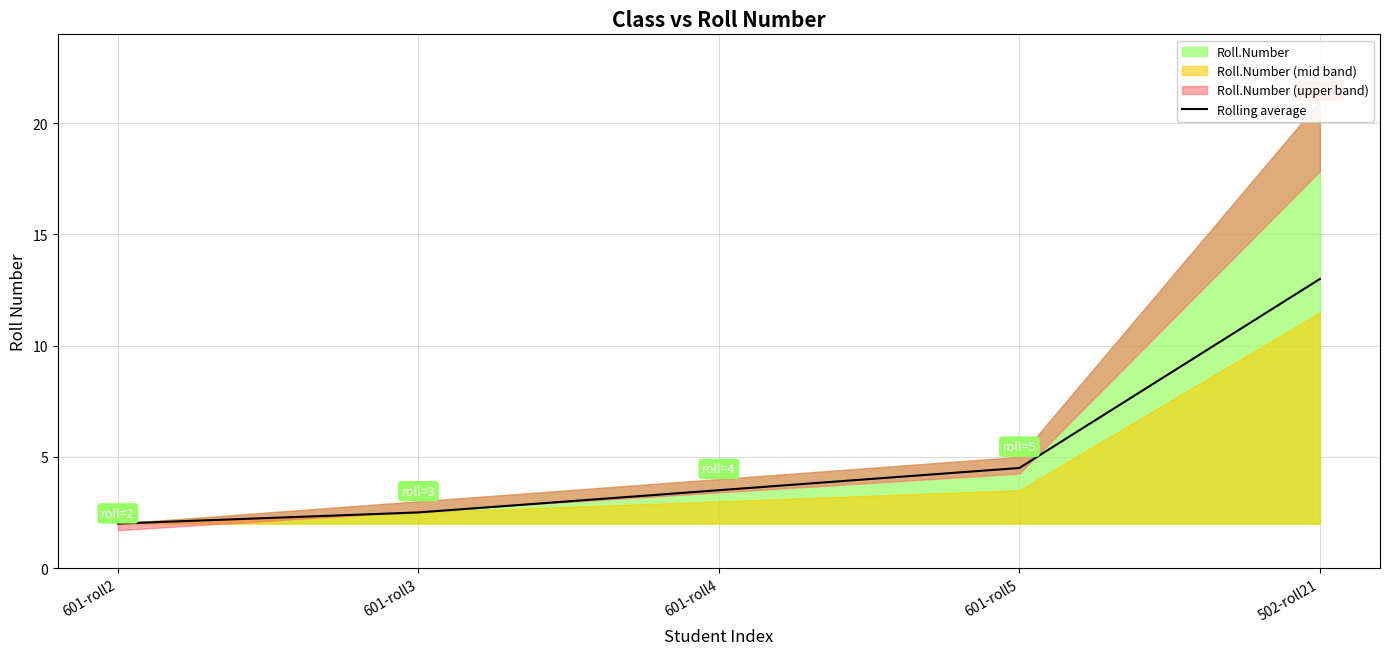

What is the sum of all values?

25.5